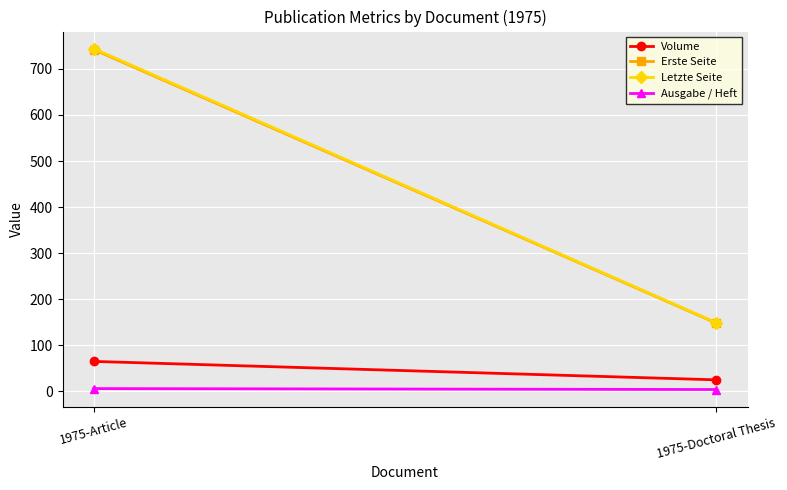

What is the minimum value shown in the chart?

4